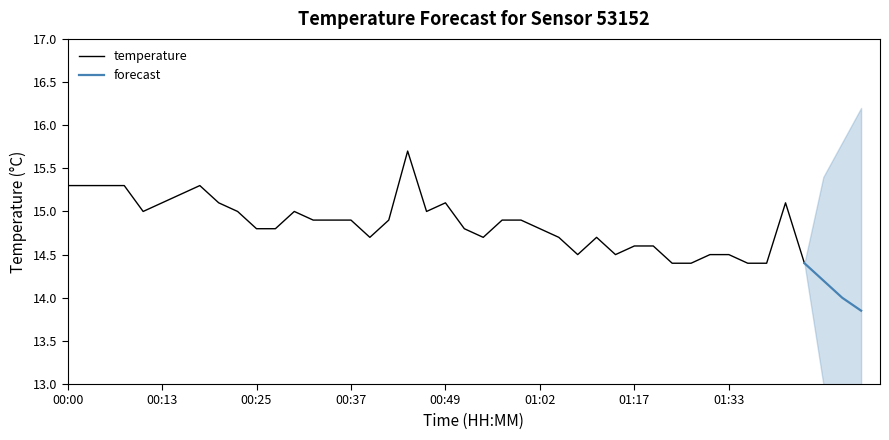

Is it true that the value at 00:49 is 15.1?

True